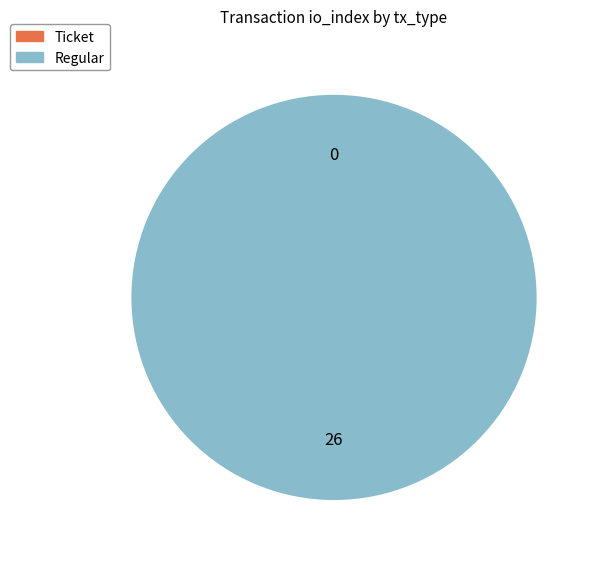

Count the number of slices in the pie.

2